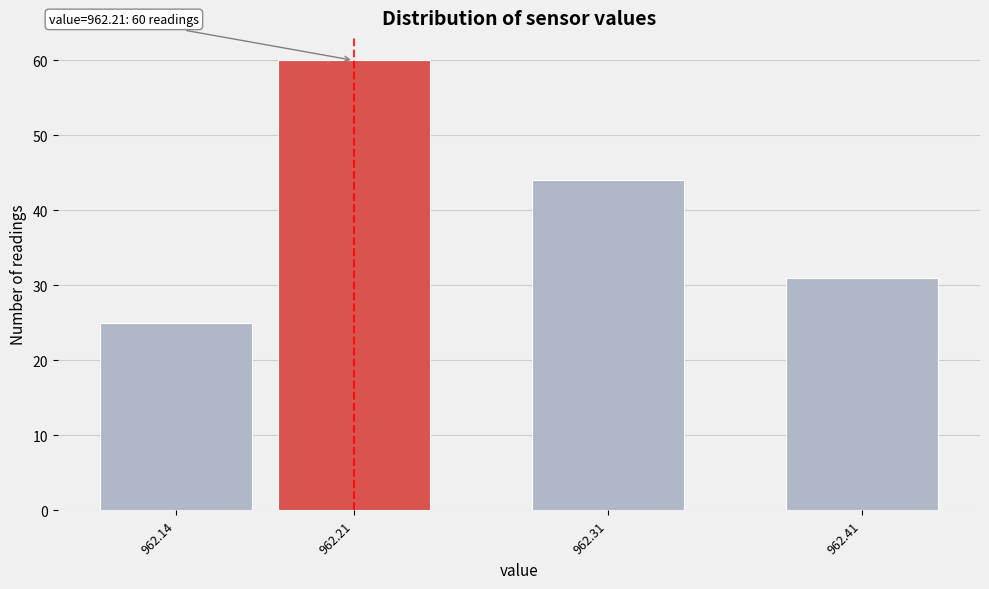

Reading right to left, what are all the values shown in this chart?

962.41=31	962.31=44	962.21=60	962.14=25